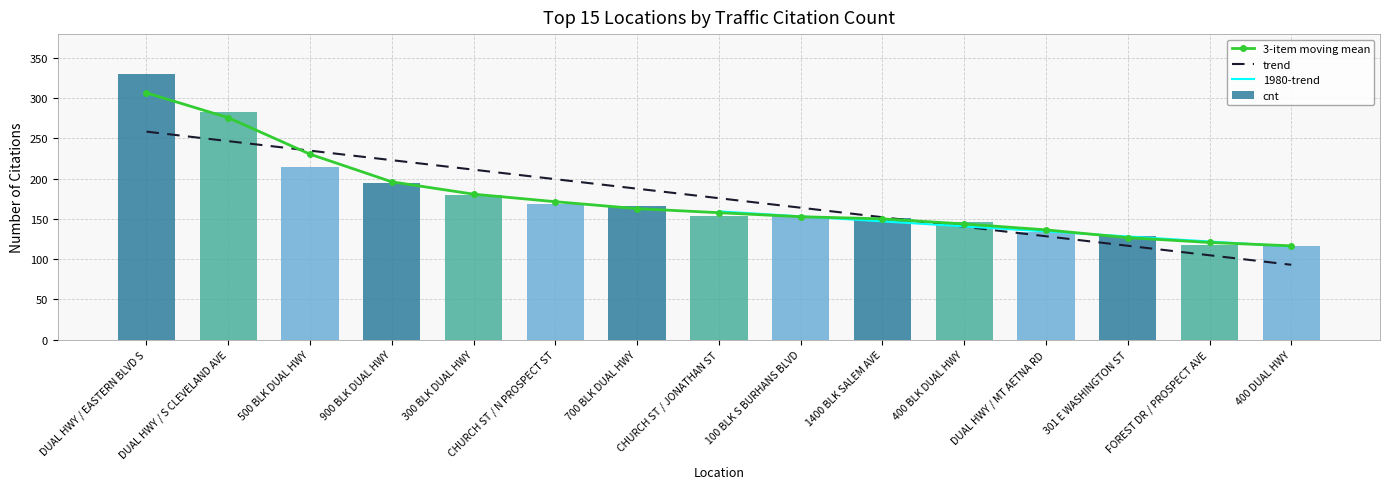

What is the change in value from 900 BLK DUAL HWY to FOREST DR / PROSPECT AVE?

-77